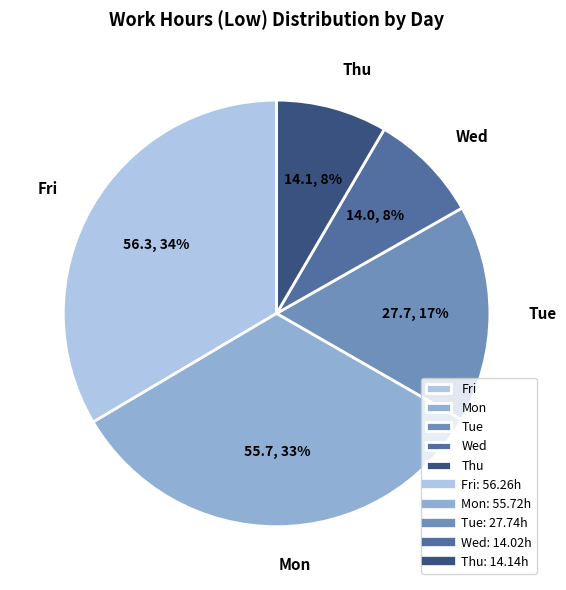

Combined, do Wed and Thu account for over 50%?

No